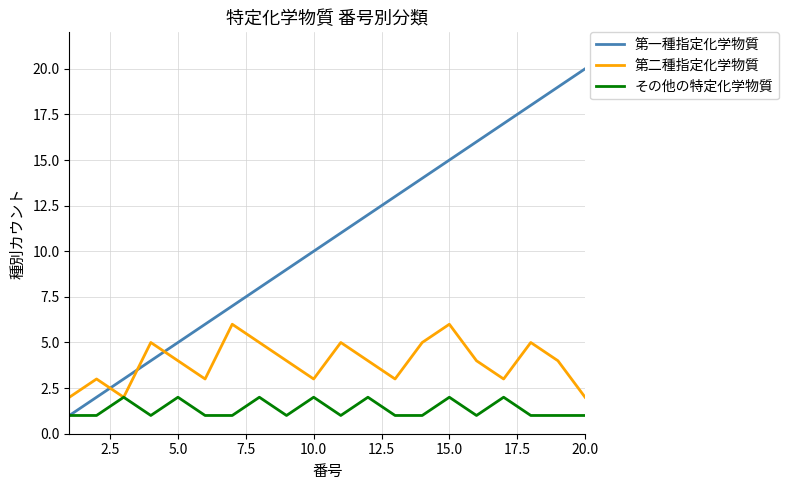

Which series has the largest range (max minus min)?

第一種指定化学物質